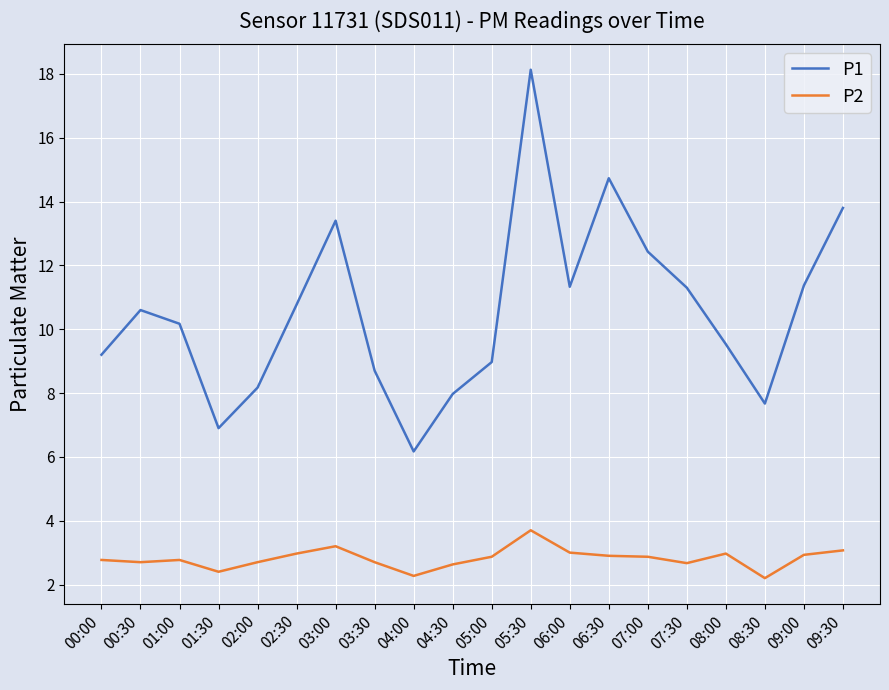

True or false: P2 and P1 cross at least once.

False